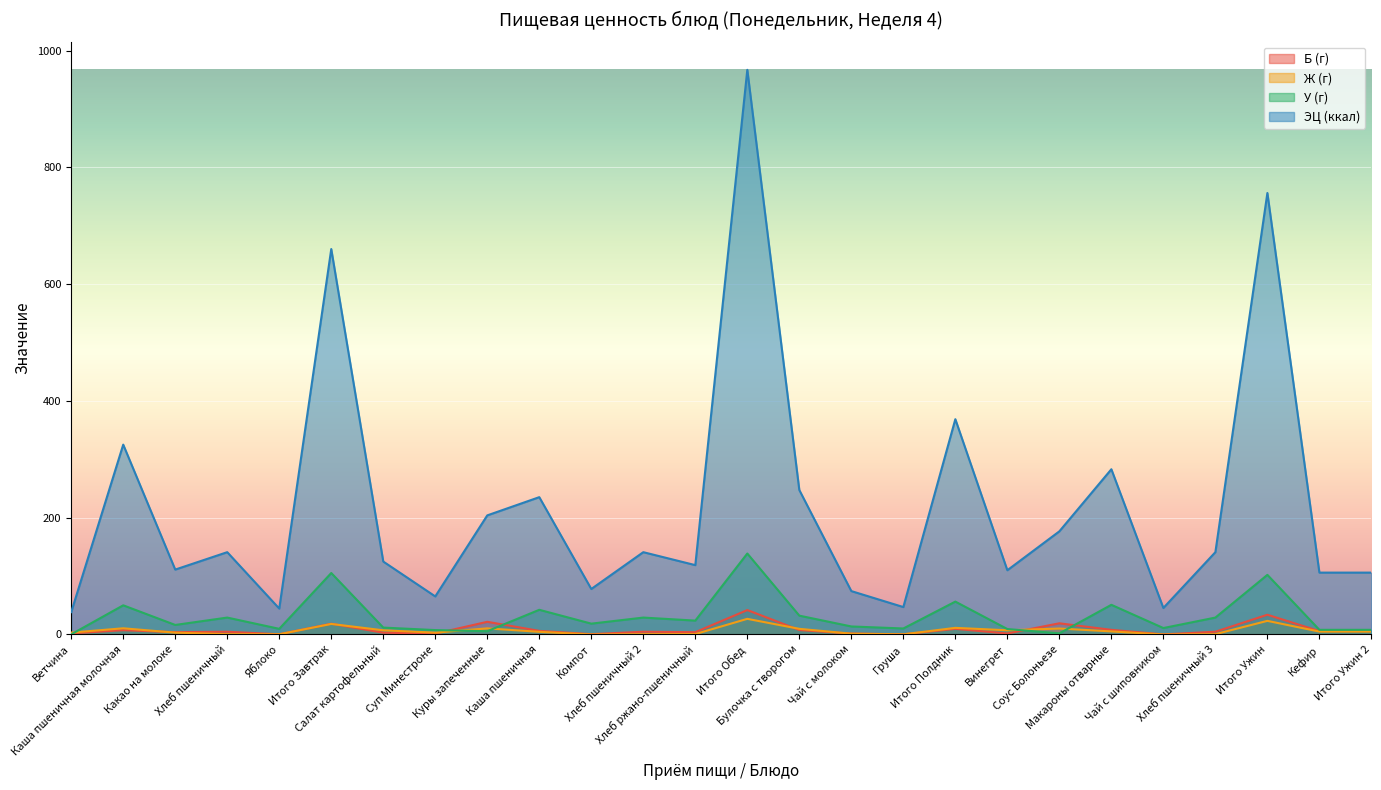

Does the chart display data point markers on the line(s)?

No